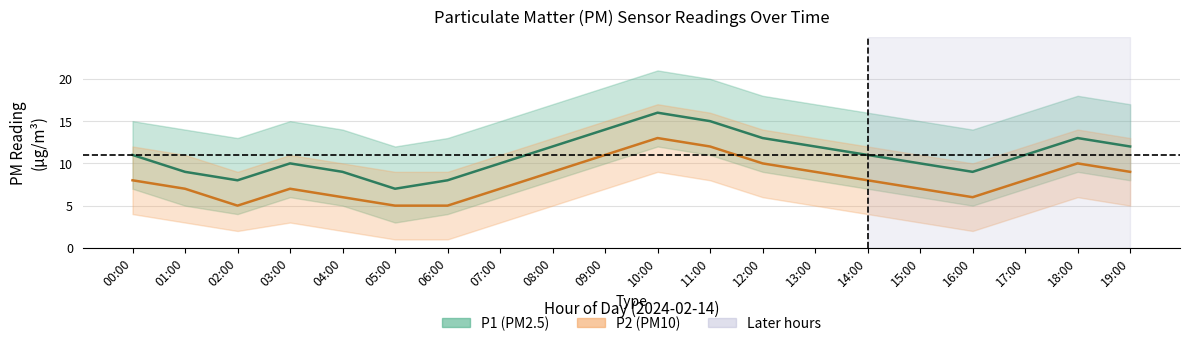

Reading right to left, list all the values displayed in this chart.

P1 (PM2.5): 19:00=12	18:00=13	17:00=11	16:00=9	15:00=10	14:00=11	13:00=12	12:00=13	11:00=15	10:00=16	09:00=14	08:00=12	07:00=10	06:00=8	05:00=7	04:00=9	03:00=10	02:00=8	01:00=9	00:00=11
P2 (PM10): 19:00=9	18:00=10	17:00=8	16:00=6	15:00=7	14:00=8	13:00=9	12:00=10	11:00=12	10:00=13	09:00=11	08:00=9	07:00=7	06:00=5	05:00=5	04:00=6	03:00=7	02:00=5	01:00=7	00:00=8